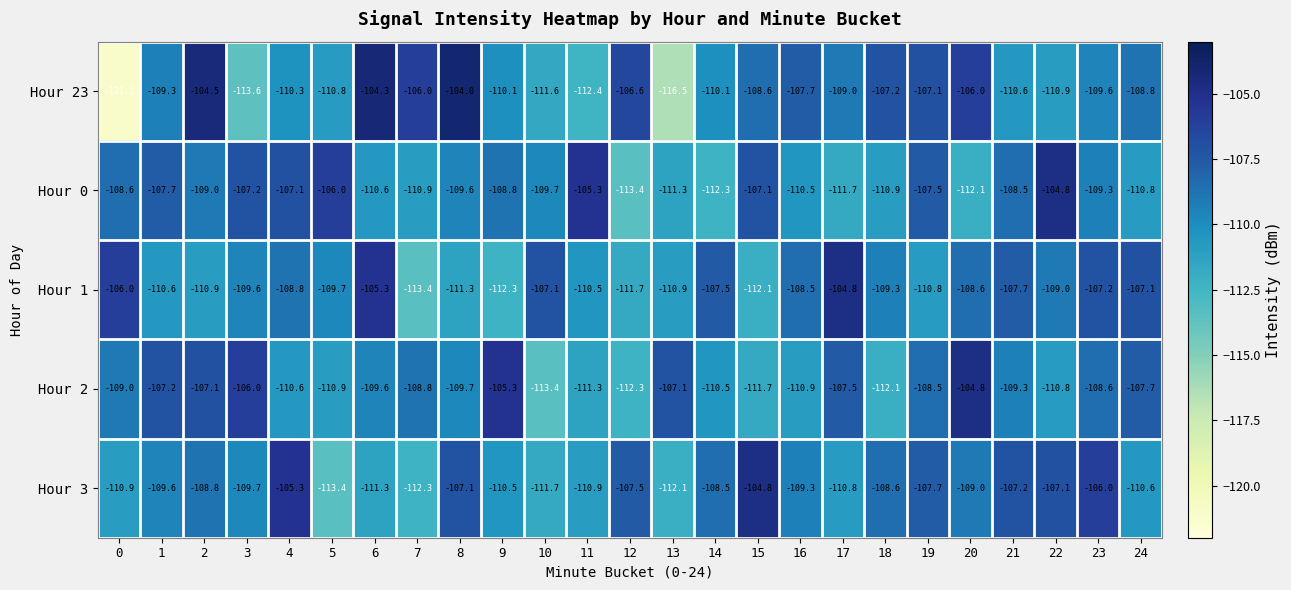

How many values in the Hour 1 series are below -109?

13